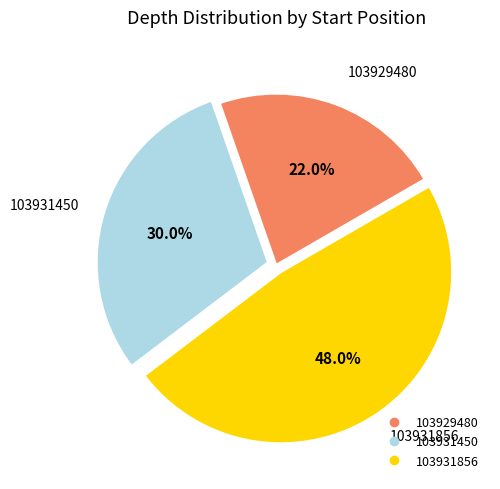

True or false: 103931450 accounts for 30% of the total.

True